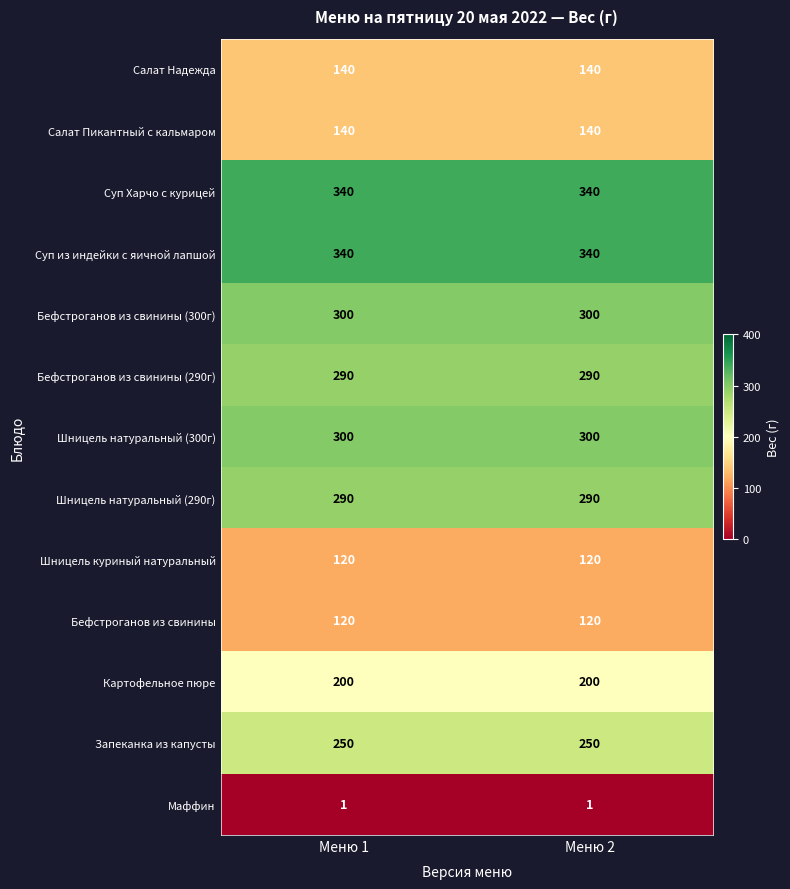

What is the greatest value displayed?

340